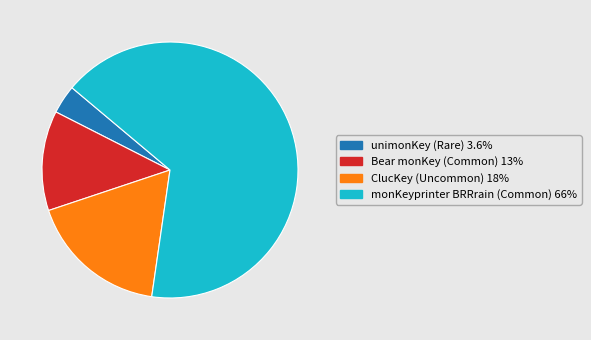

How many slices are in this pie chart?

4